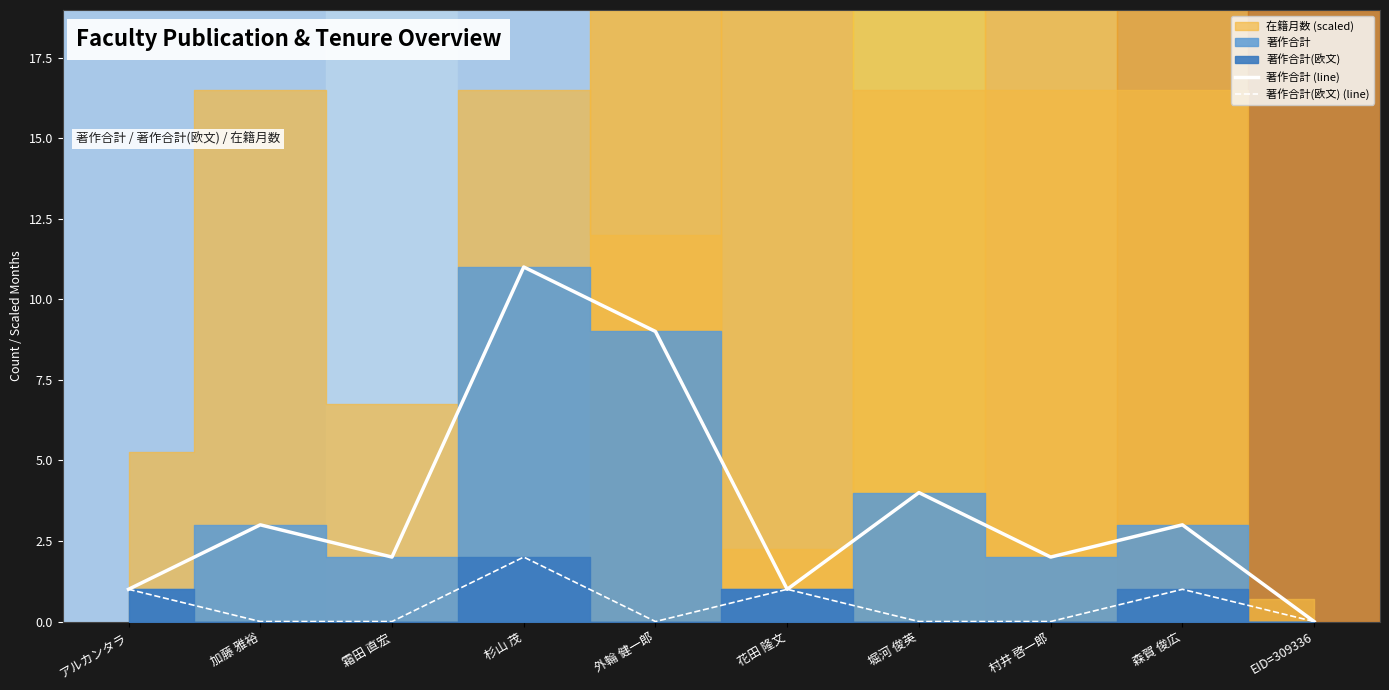

At which category is the sum across all series the highest?

杉山 茂